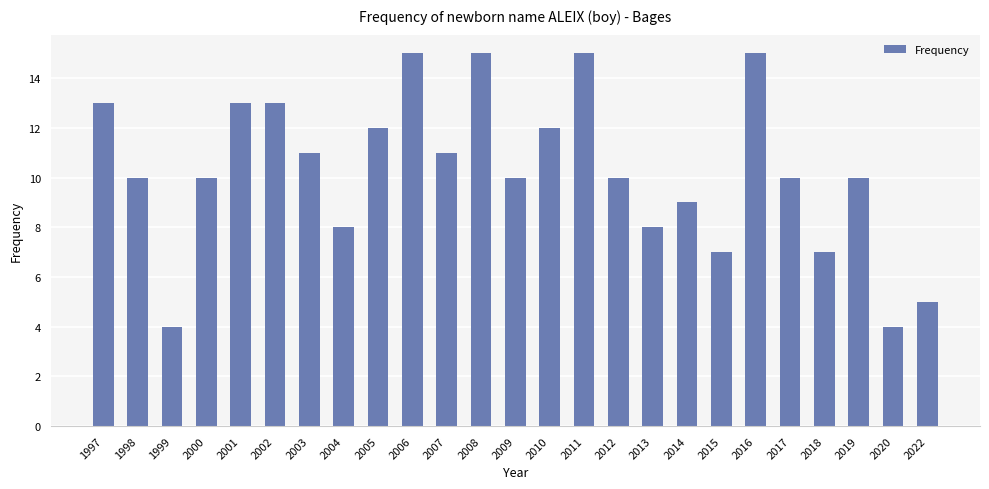

Are the bars grouped side by side (vs. stacked)?

No